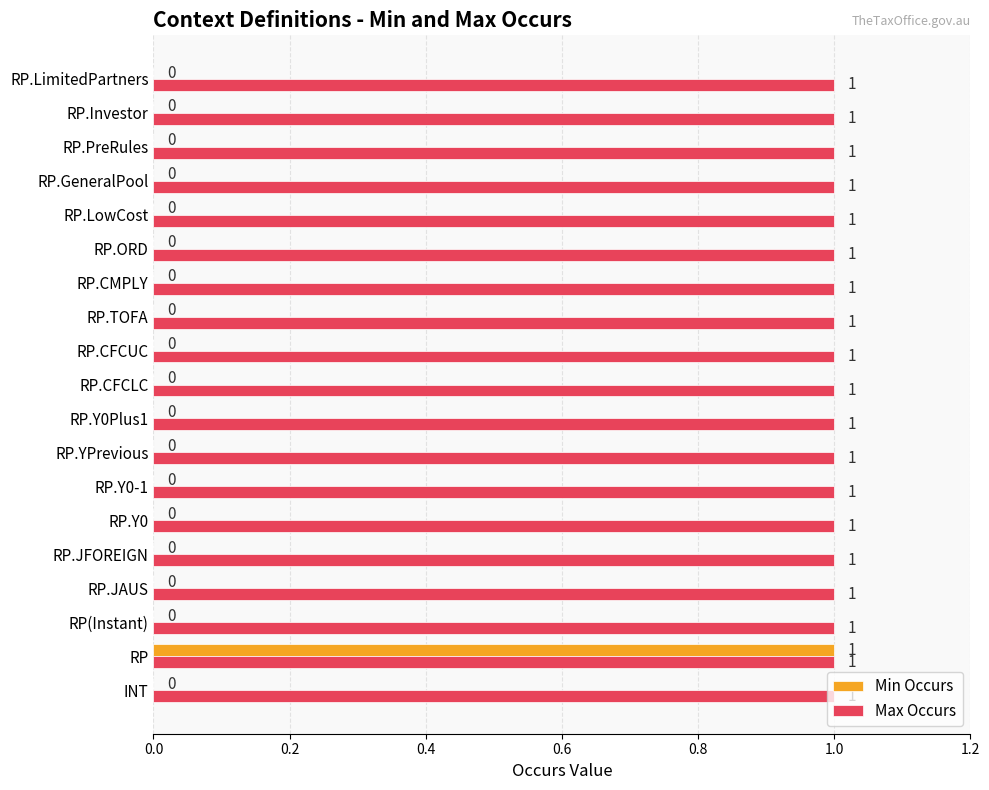

What is the average value of the Min Occurs series?

0